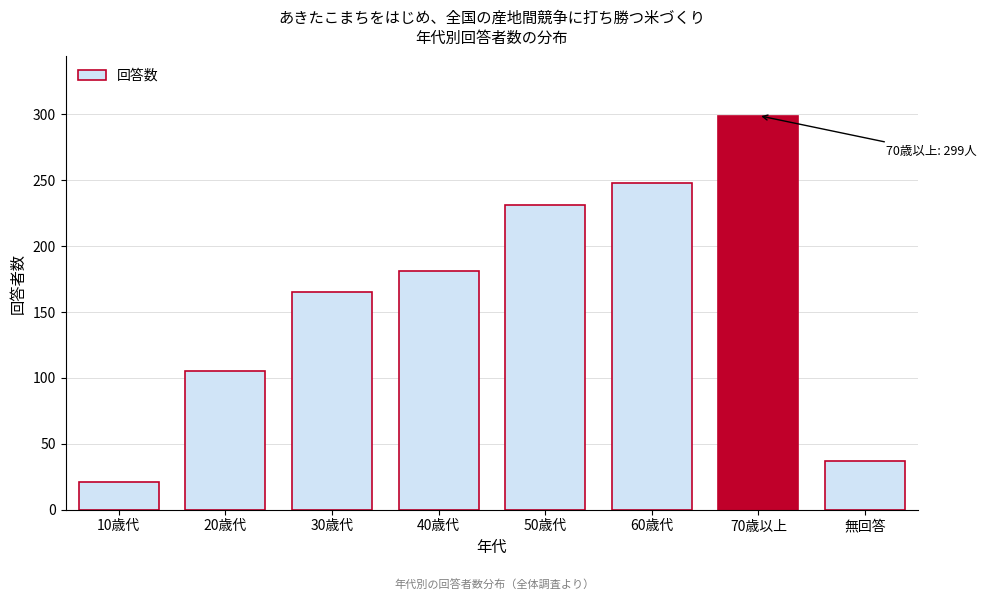

Reading left to right, transcribe all the data shown in this chart.

10歳代=21	20歳代=105	30歳代=165	40歳代=181	50歳代=231	60歳代=248	70歳以上=299	無回答=37